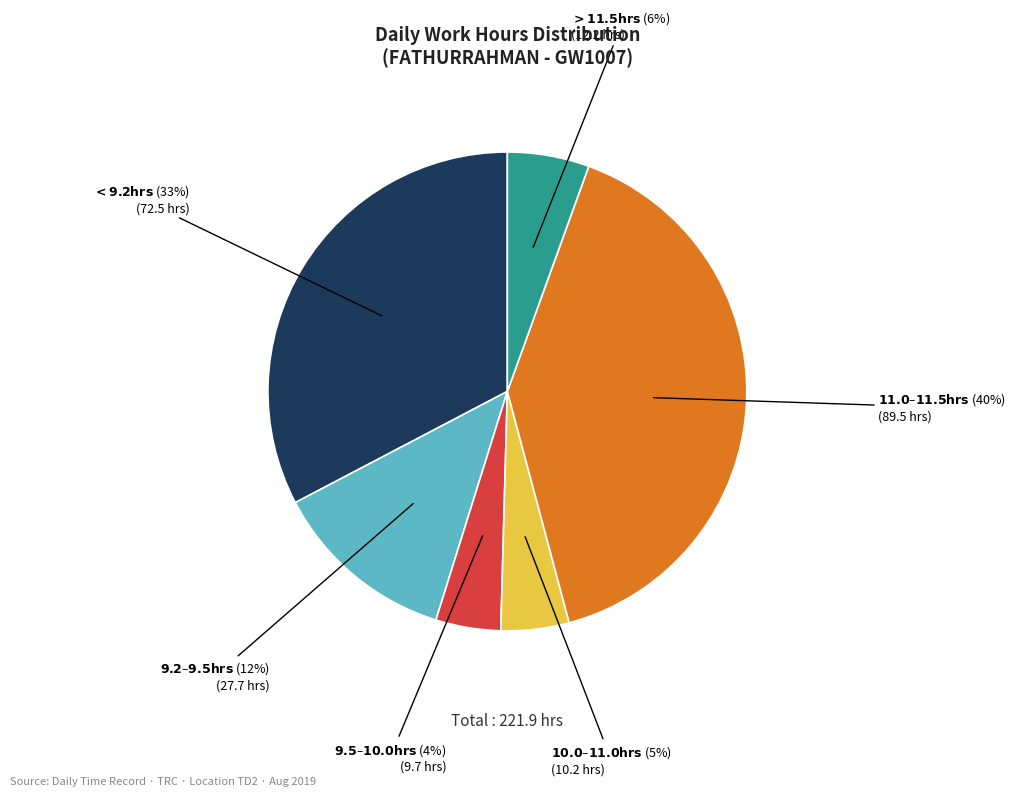

To the nearest percent, what is the average slice percentage?

17%